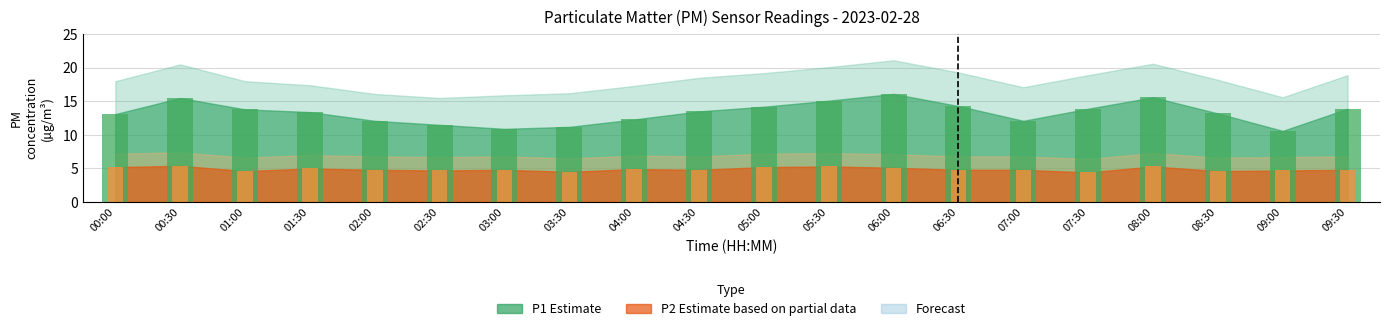

Are the bars horizontal?

No